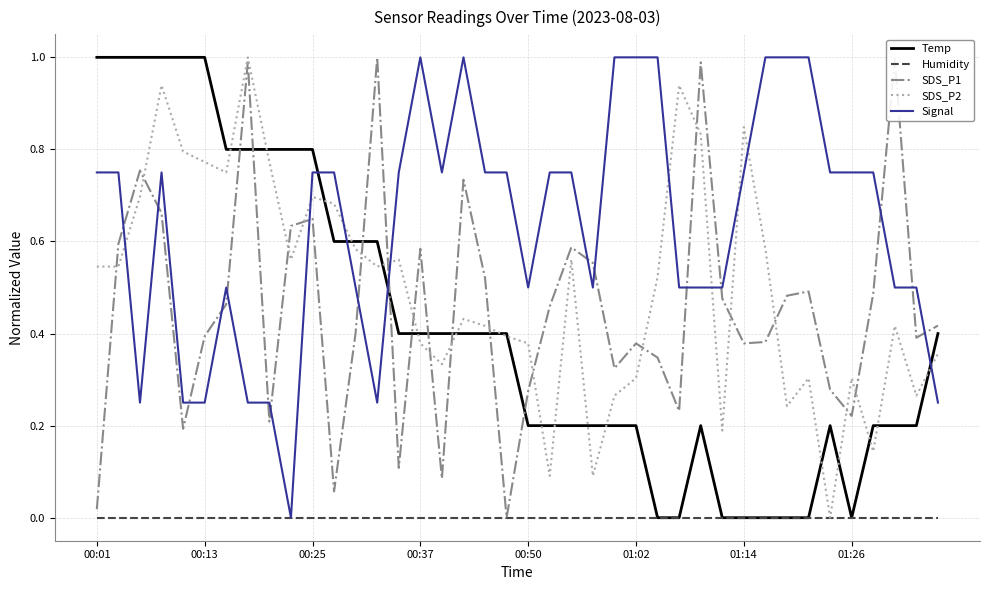

How many intersections are there between Temp and Signal?

4